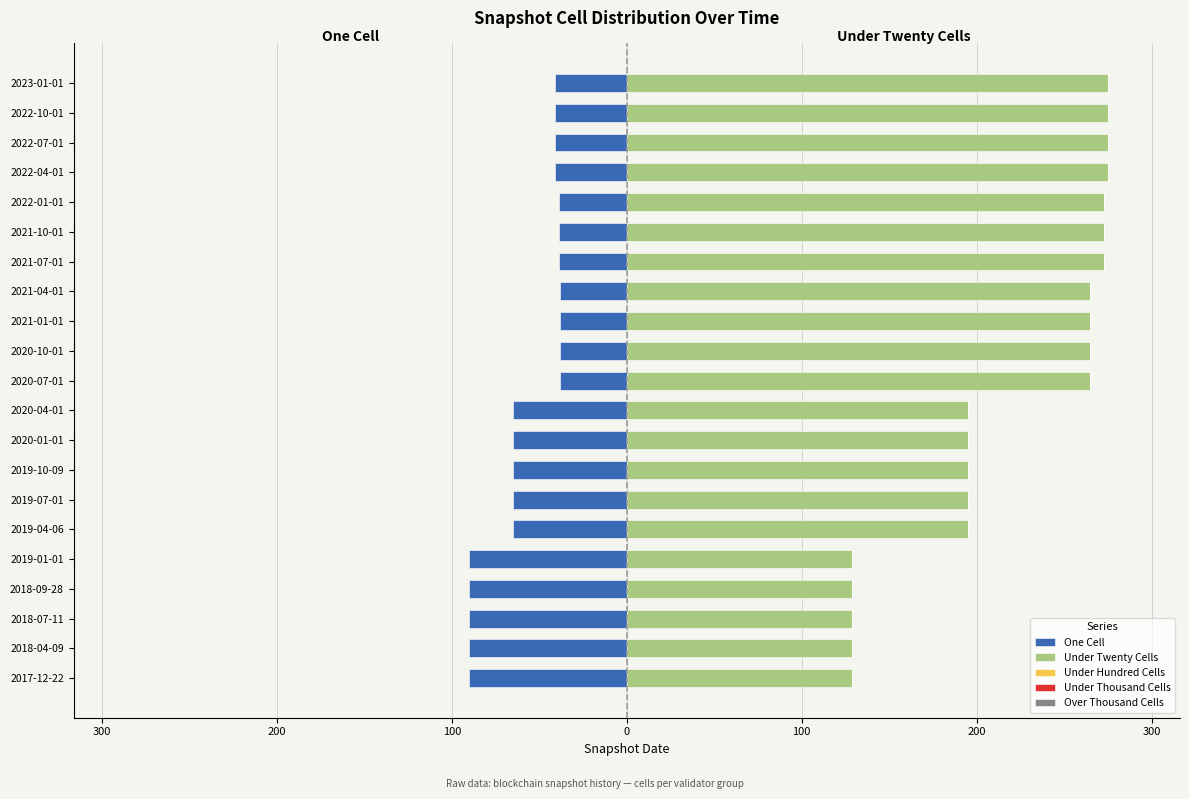

Reading right to left, transcribe all the data shown in this chart.

One Cell: -41.0	-41.0	-41.0	-41.0	-39.0	-39.0	-39.0	-38.0	-38.0	-38.0	-38.0	-65.0	-65.0	-65.0	-65.0	-65.0	-90.0	-90.0	-90.0	-90.0	-90.0
Under Twenty Cells: 275.0	275.0	275.0	275.0	273.0	273.0	273.0	265.0	265.0	265.0	265.0	195.0	195.0	195.0	195.0	195.0	129.0	129.0	129.0	129.0	129.0
Under Hundred Cells: 0.6	0.6	0.6	0.6	0.6	0.6	0.6	0.6	0.6	0.6	0.6	0.6	0.6	0.6	0.6	0.6	0.6	0.6	0.6	0.6	0.6
Under Thousand Cells: 0.6	0.6	0.6	0.6	0.6	0.6	0.6	0.6	0.6	0.6	0.6	0.6	0.6	0.6	0.6	0.6	0.6	0.6	0.6	0.6	0.6
Over Thousand Cells: 0.6	0.6	0.6	0.6	0.6	0.6	0.6	0.6	0.6	0.6	0.6	0.6	0.6	0.6	0.6	0.6	0.6	0.6	0.6	0.6	0.6